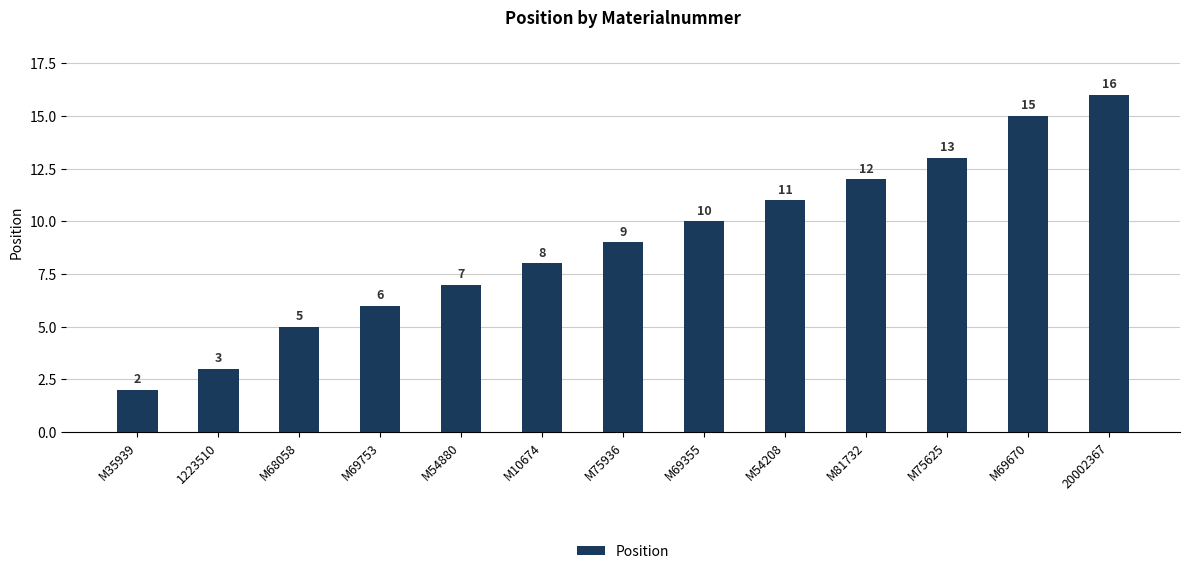

How many bars are there in total?

13